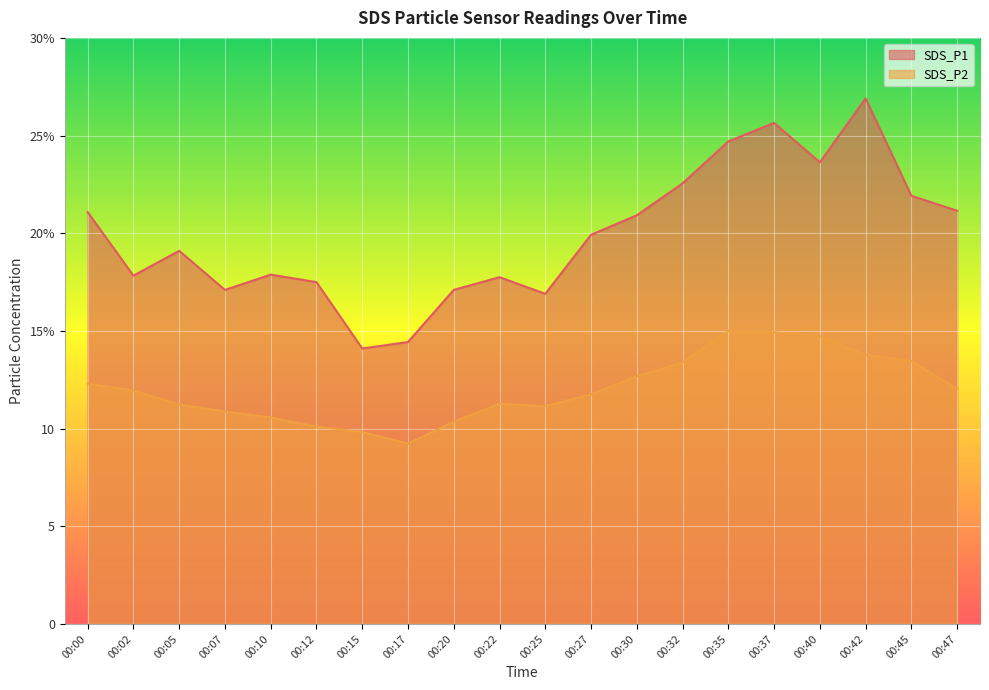

Which has a higher value, 00:40 or 00:27?

00:40